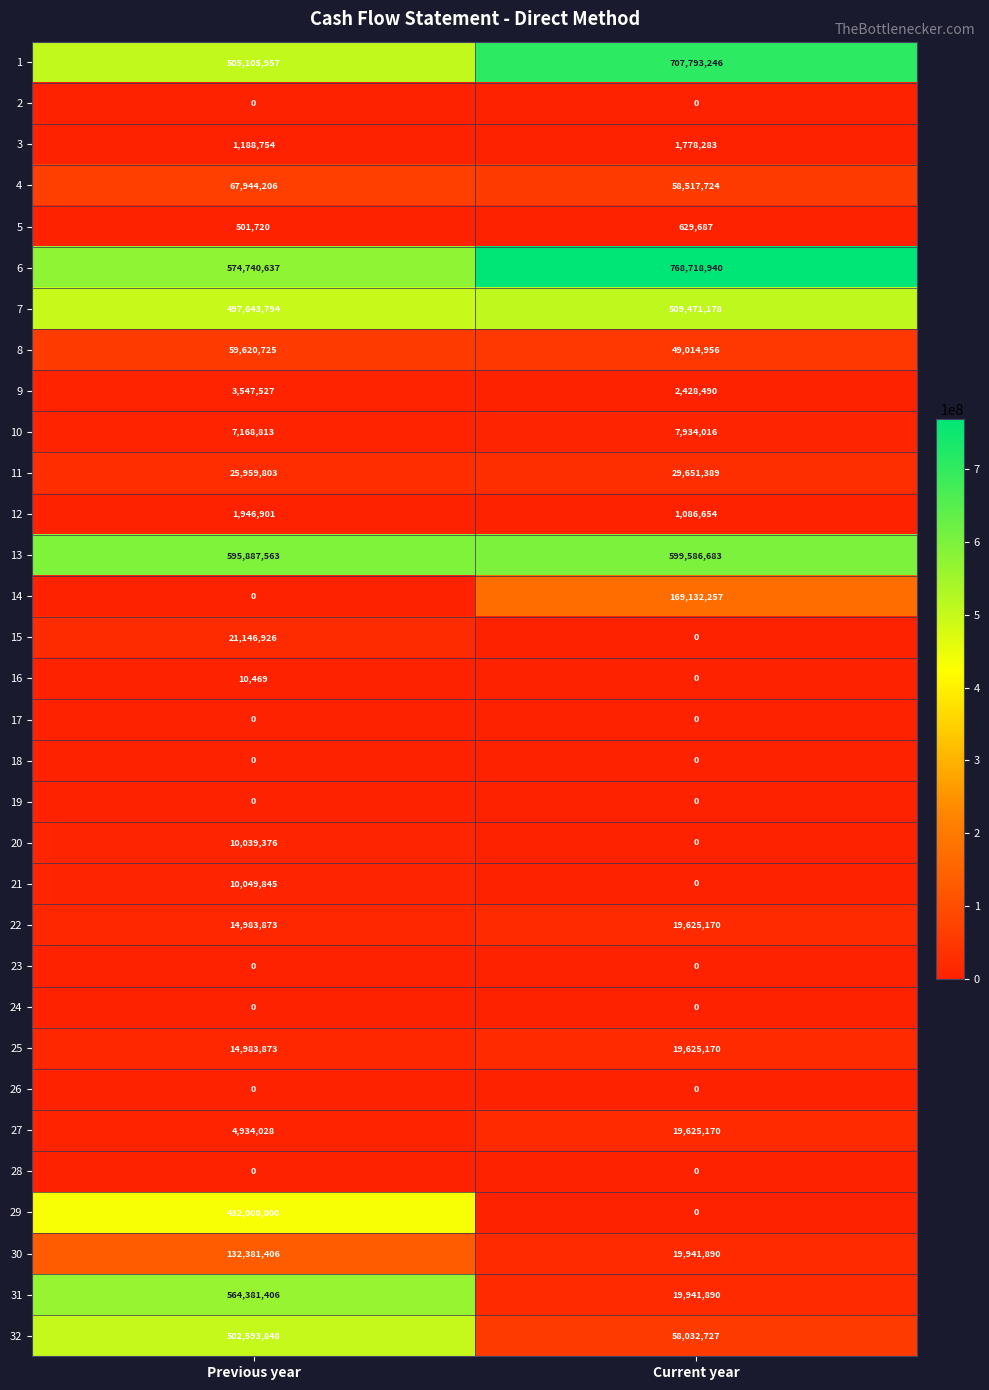

At which label does 5 reach its peak?

Current year